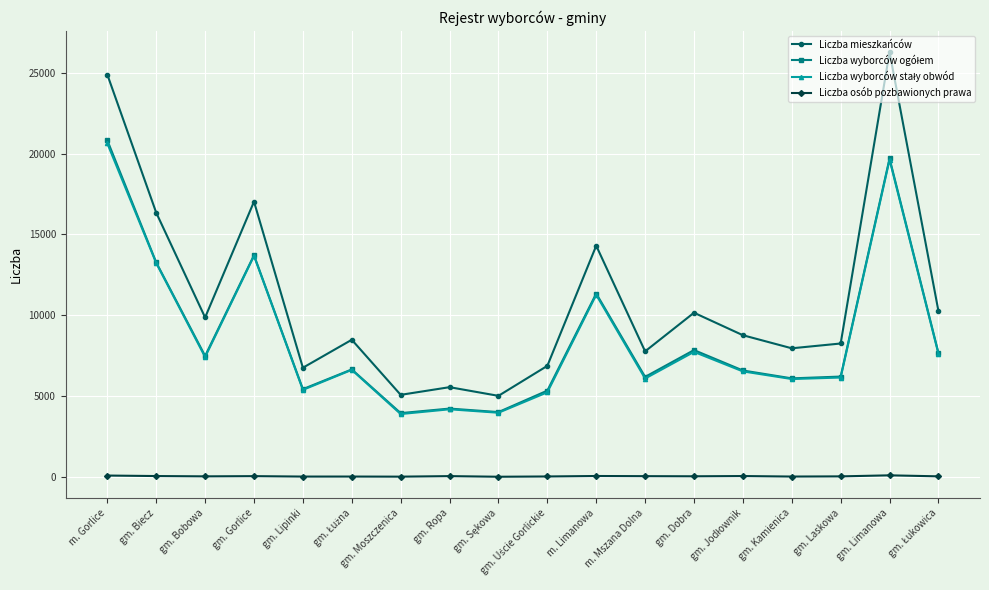

Which series has the largest total across all categories?

Liczba mieszkańców